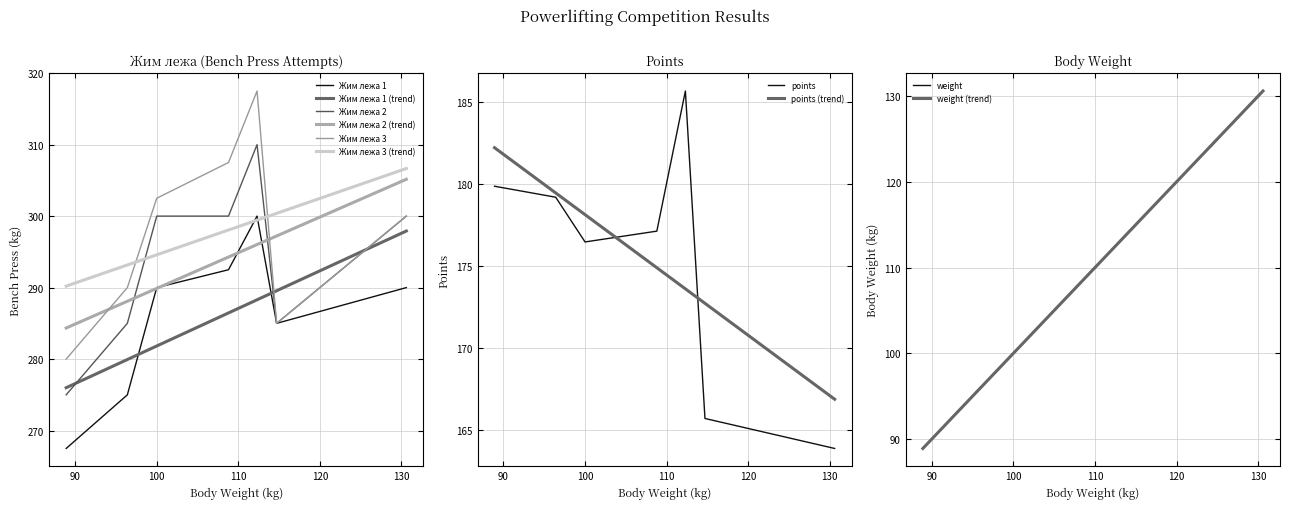

How many values in the Жим лежа 2 series exceed 300?

1